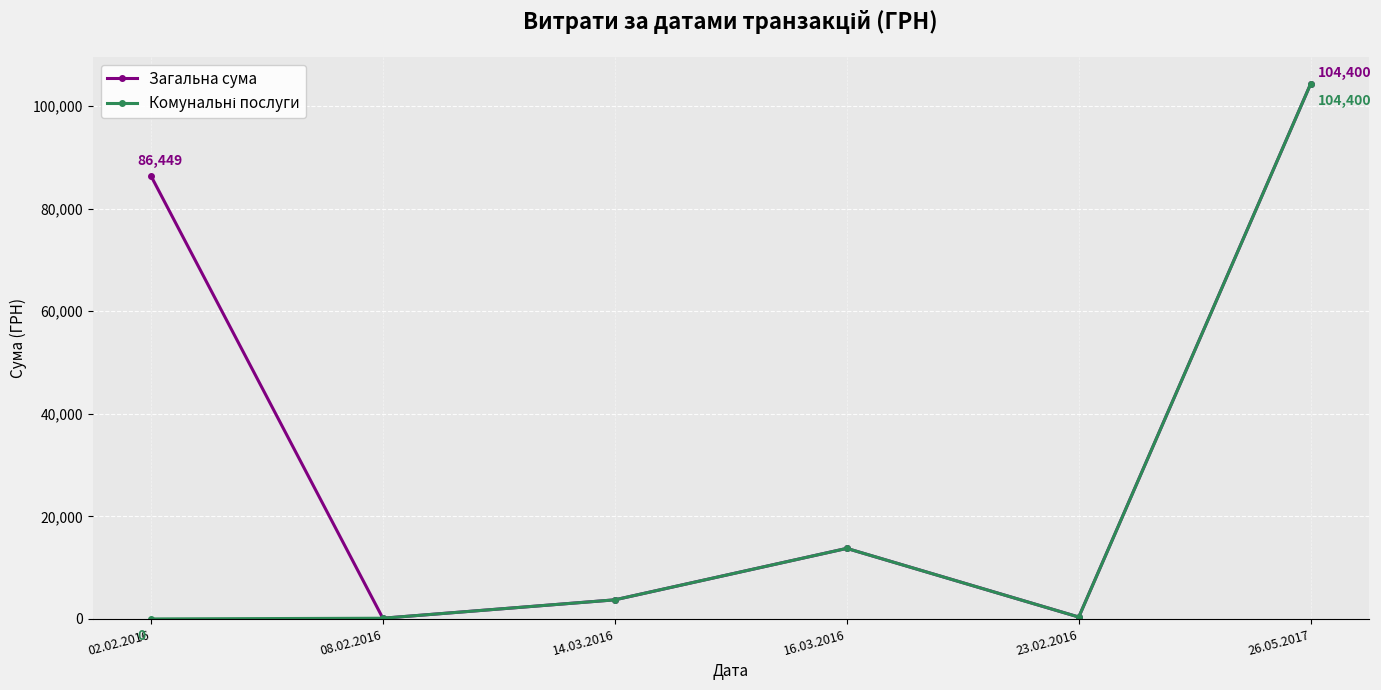

What is the total value across all series at 02.02.2016?

86449.1